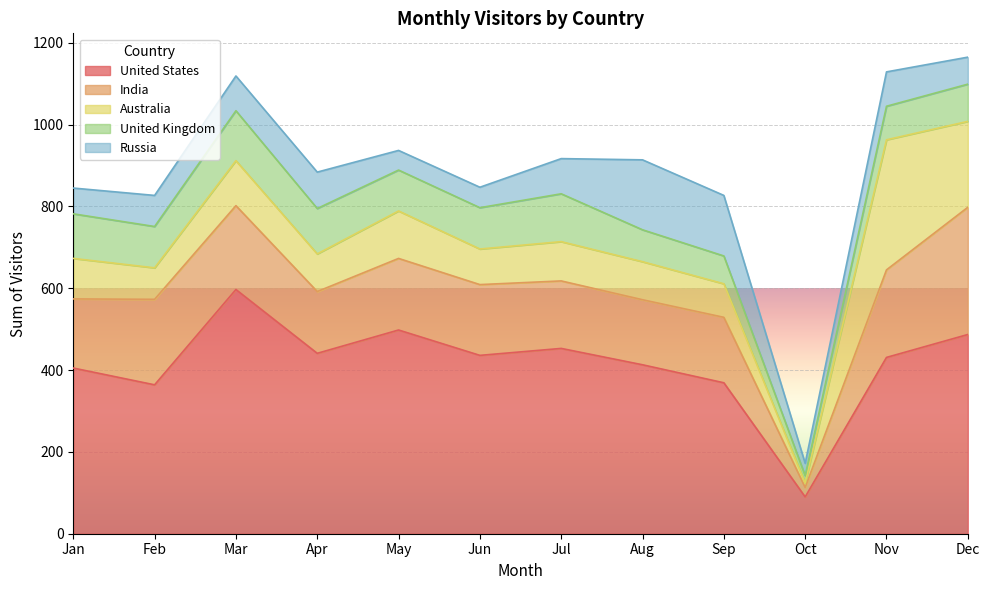

How many values in the United Kingdom series exceed 101?

4